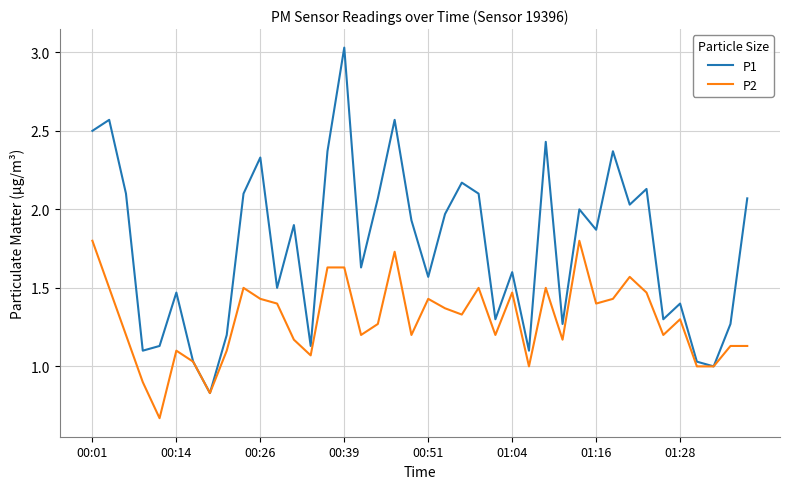

Which series has the largest range (max minus min)?

P1